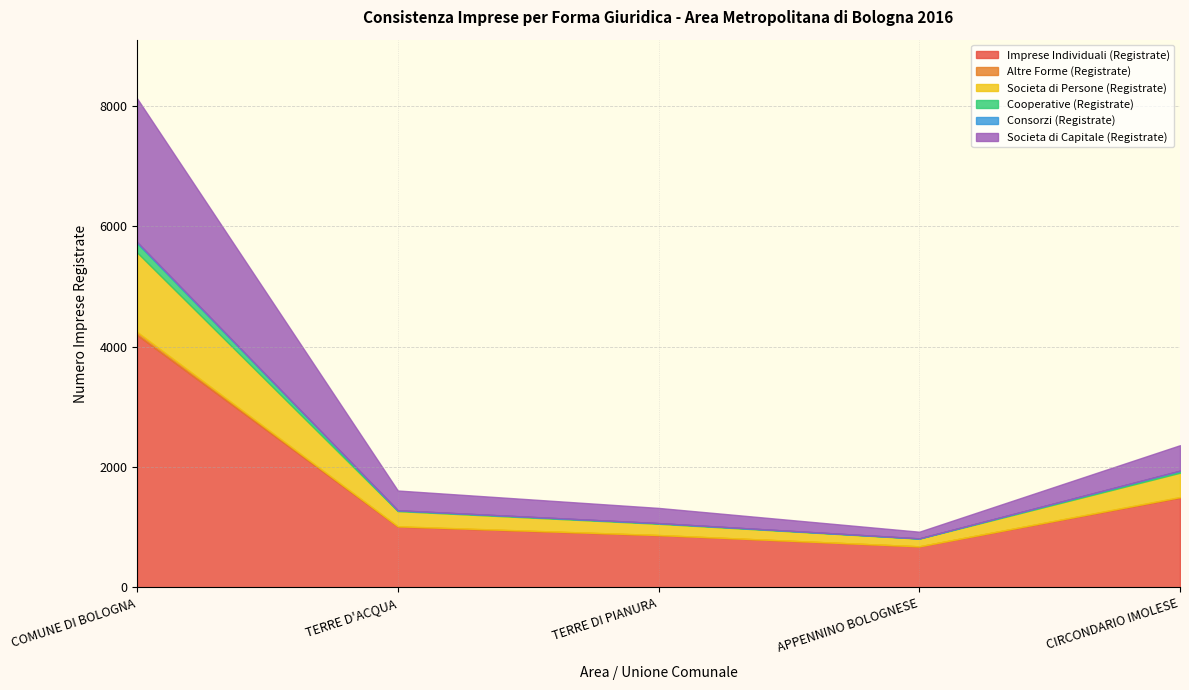

How many series are shown in this chart?

6